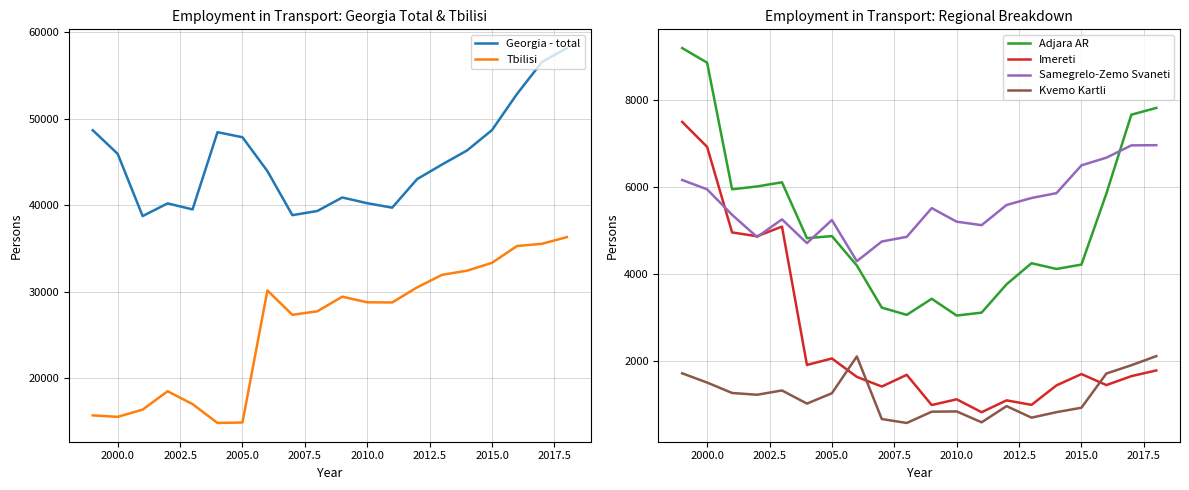

The value of Imereti at 2005.0 is 502.6. True or false?

False